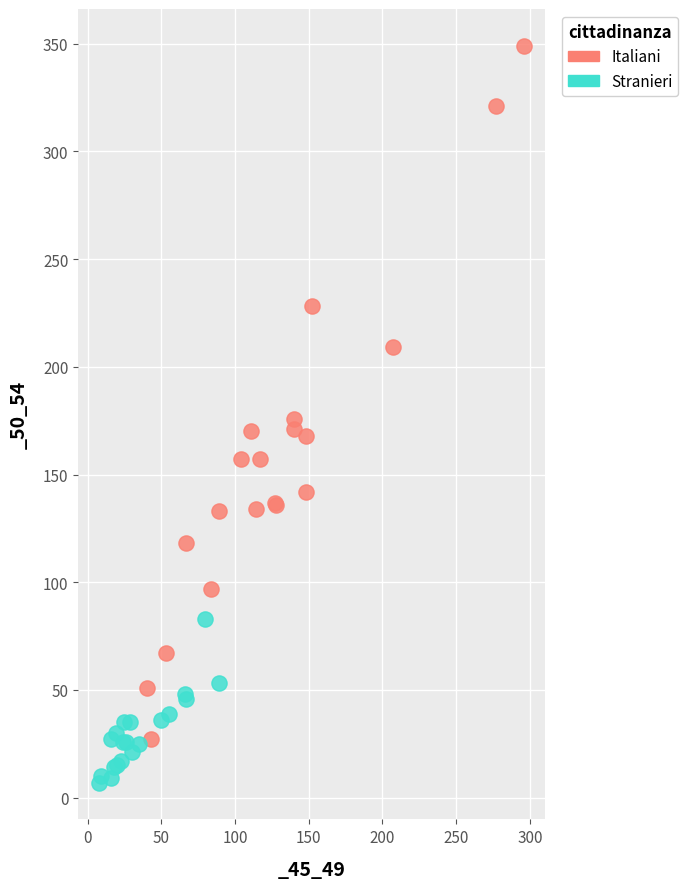

Which series has the largest Y range (max minus min)?

Italiani